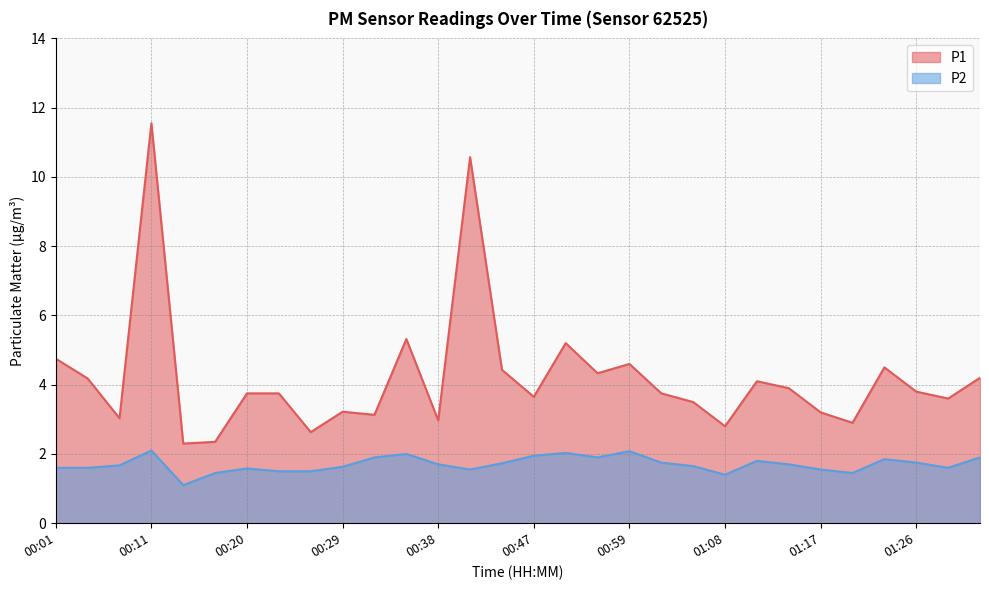

How many values in the P1 series exceed 3?

24